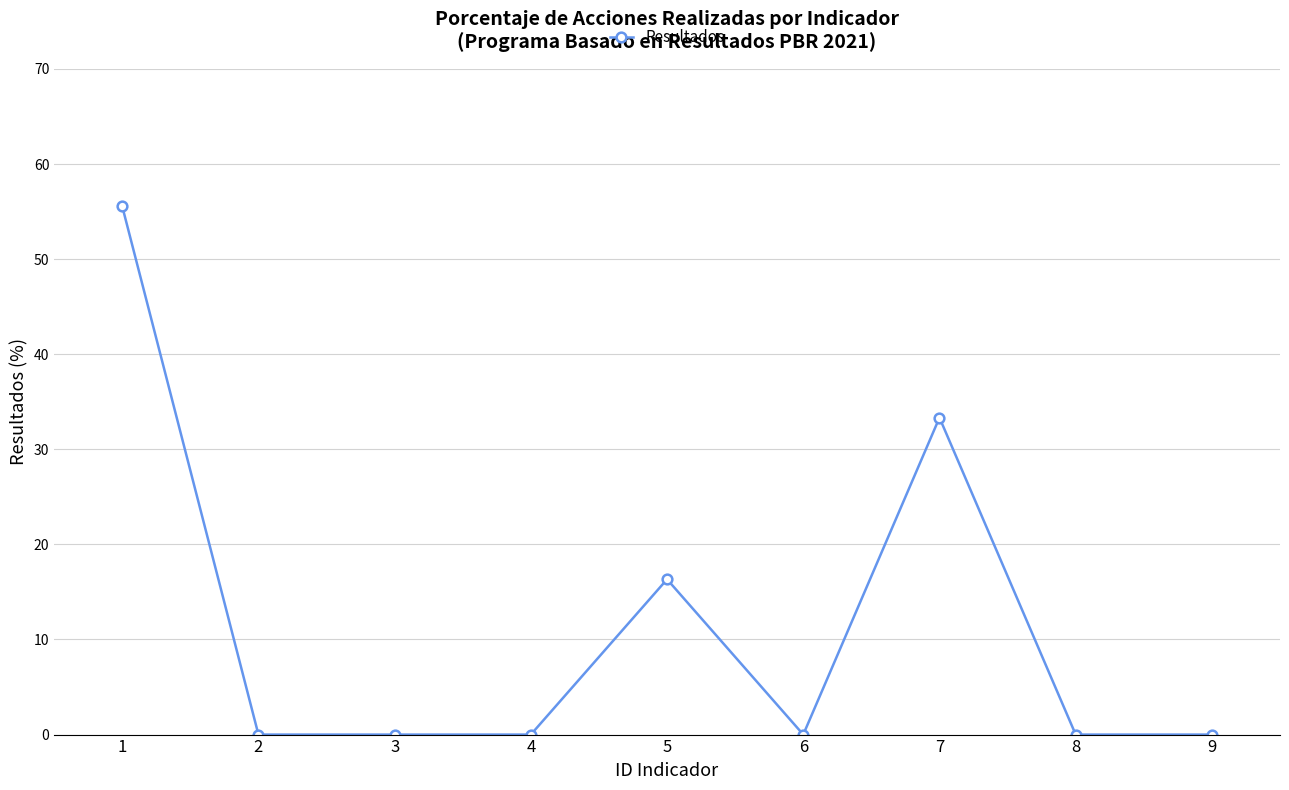

At which label is the value closest to 27?

7